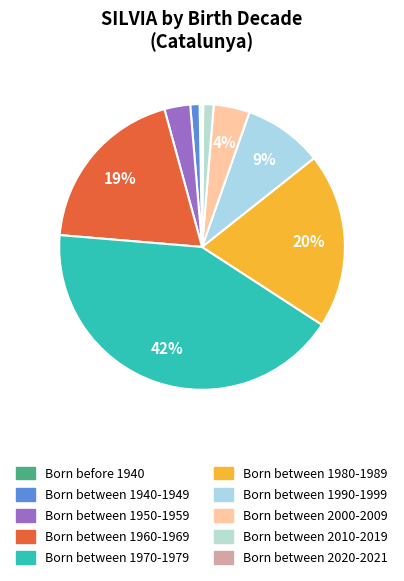

What is the change in value from Born between 1950-1959 to Born between 2010-2019?

-499